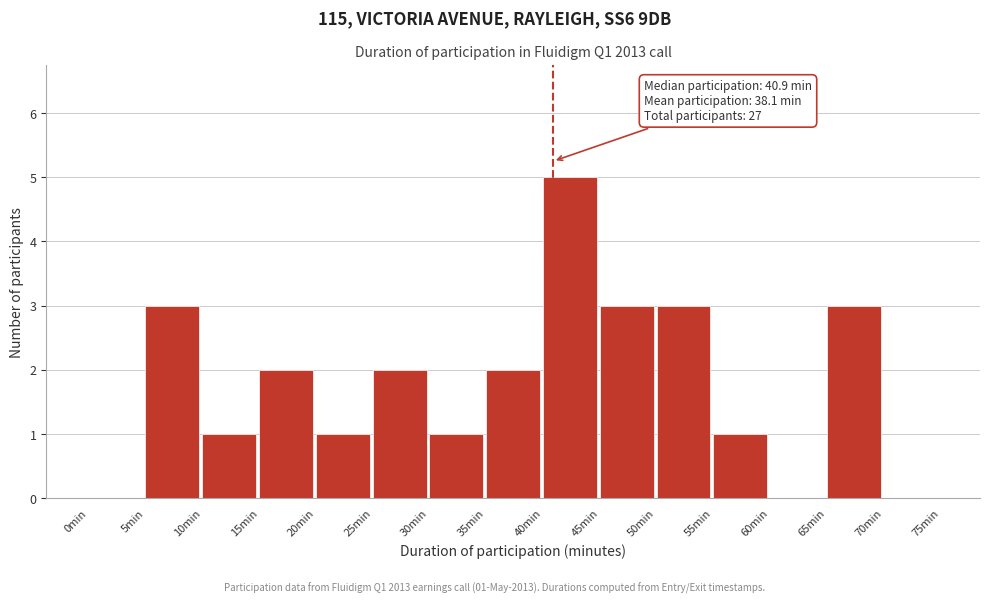

Which range on the x-axis has the tallest bar?

40 to 45